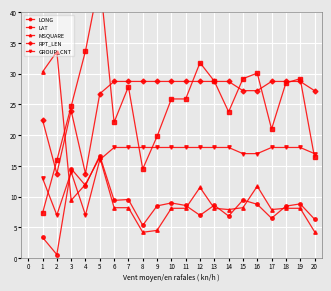

Does the chart display data point markers on the line(s)?

Yes